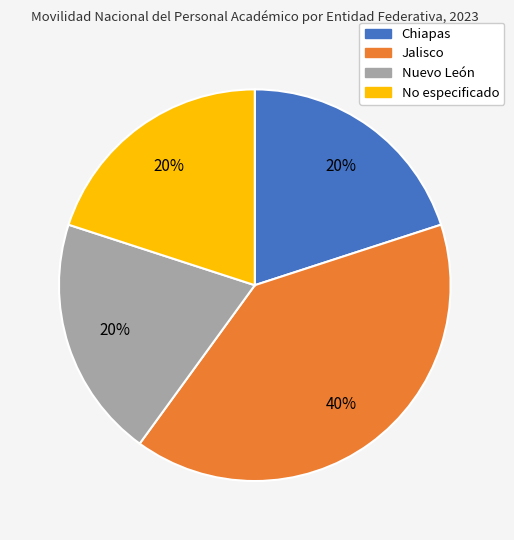

Does any single category account for the majority?

No